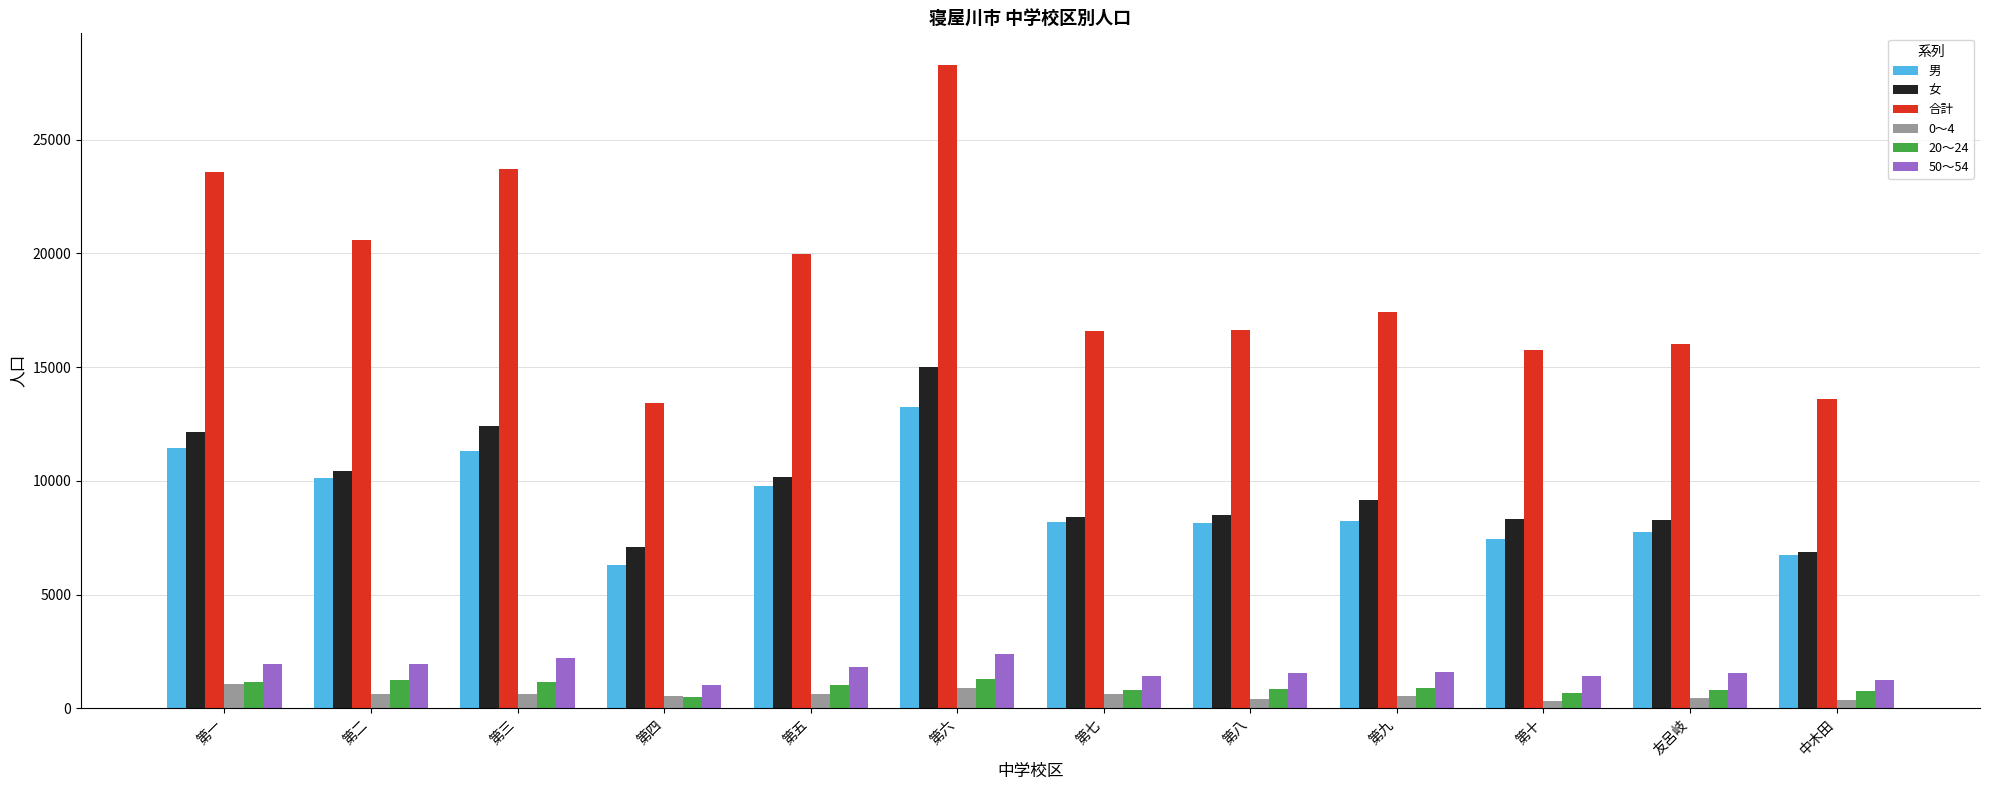

What is the label of the 6th bar from the left?

第六